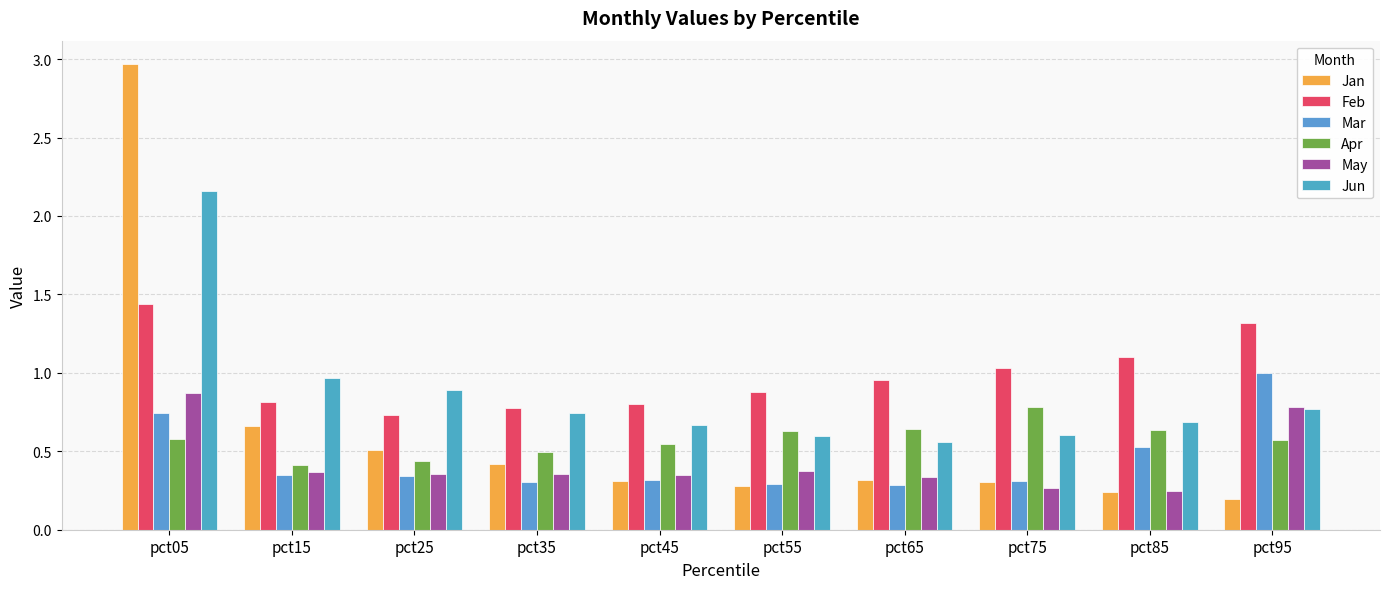

How many distinct data groups are displayed?

6